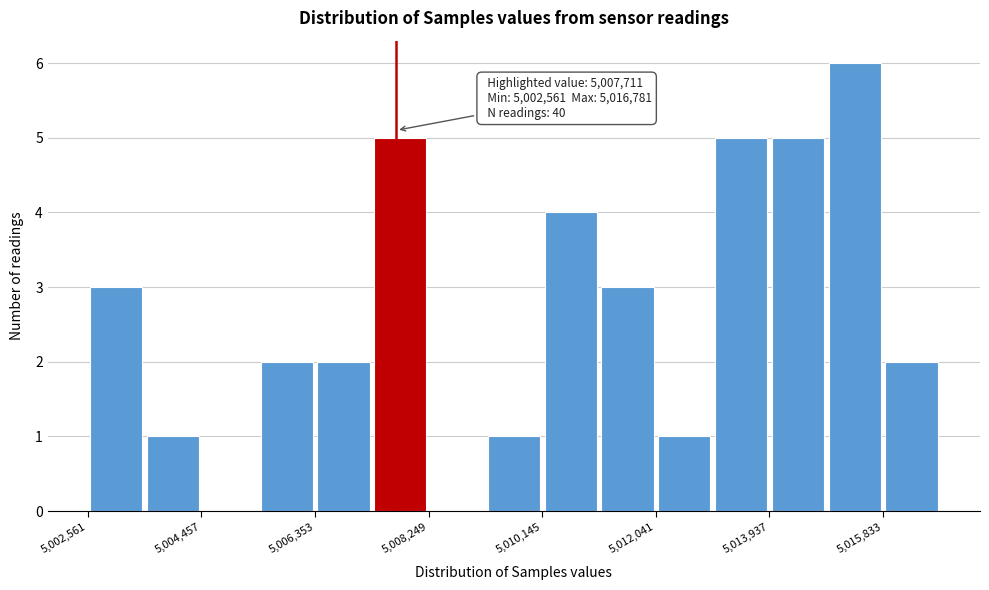

Which range on the x-axis has the tallest bar?

5014800 to 5015800